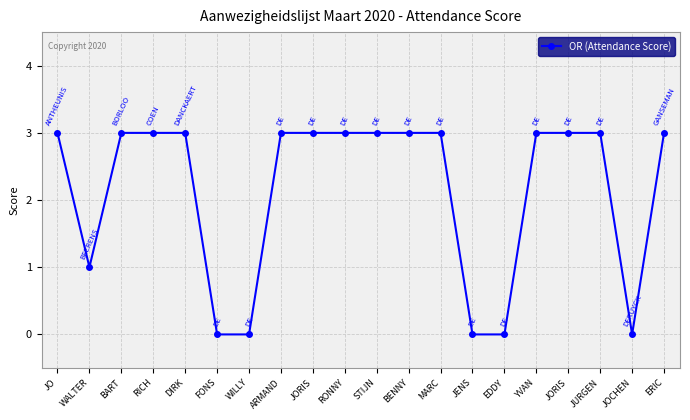

Count the values in the range 1 to 3.

15